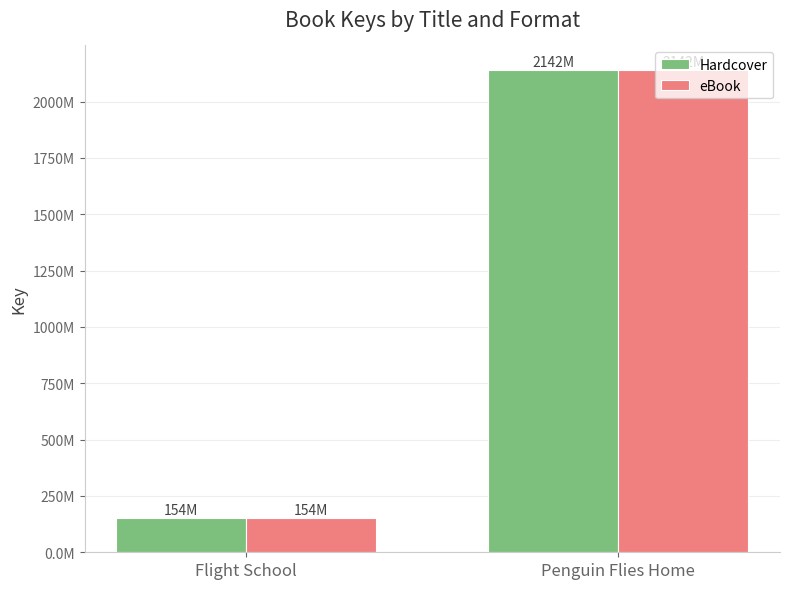

What are all the series names shown in the legend?

Hardcover, eBook